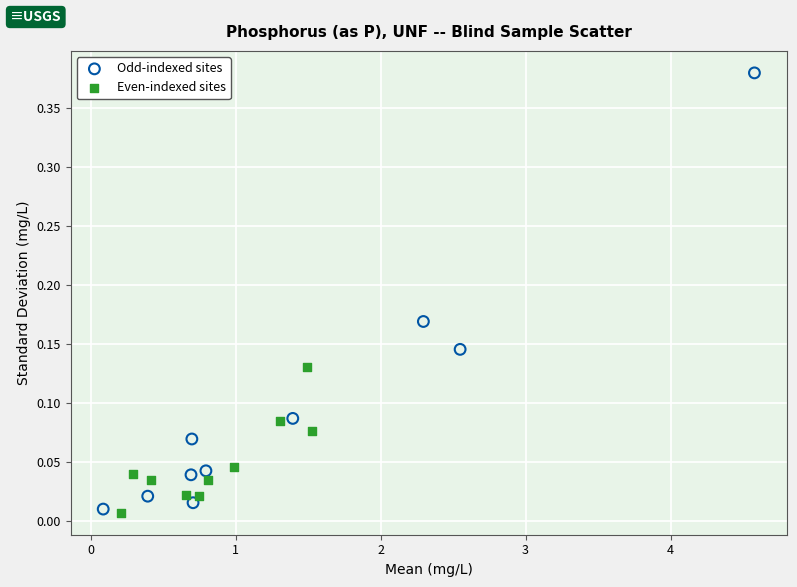

Which series has the widest spread of Y values?

Odd-indexed sites